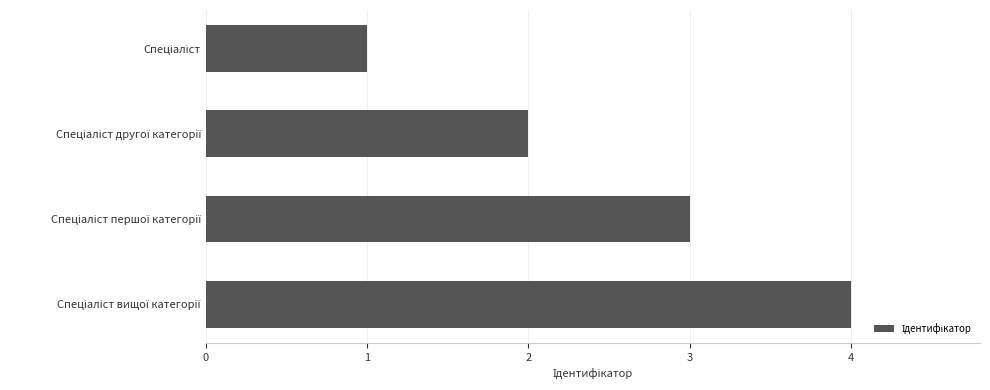

What is the maximum value shown in the chart?

4